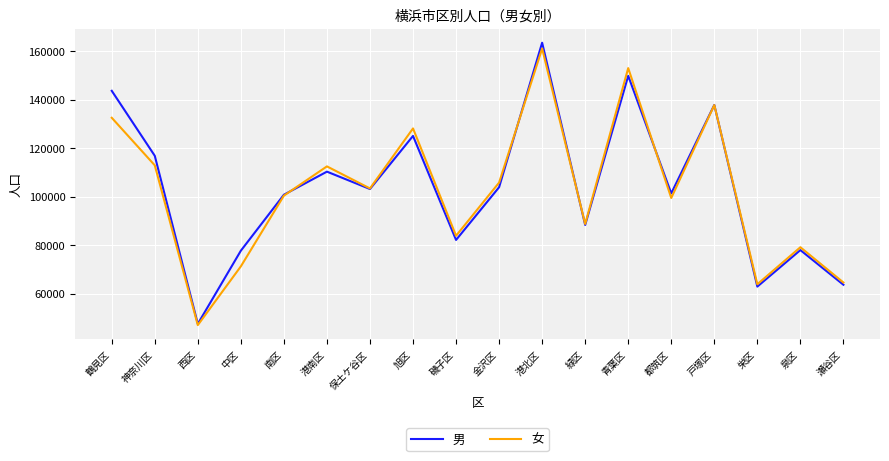

How many lines are shown in the chart?

2